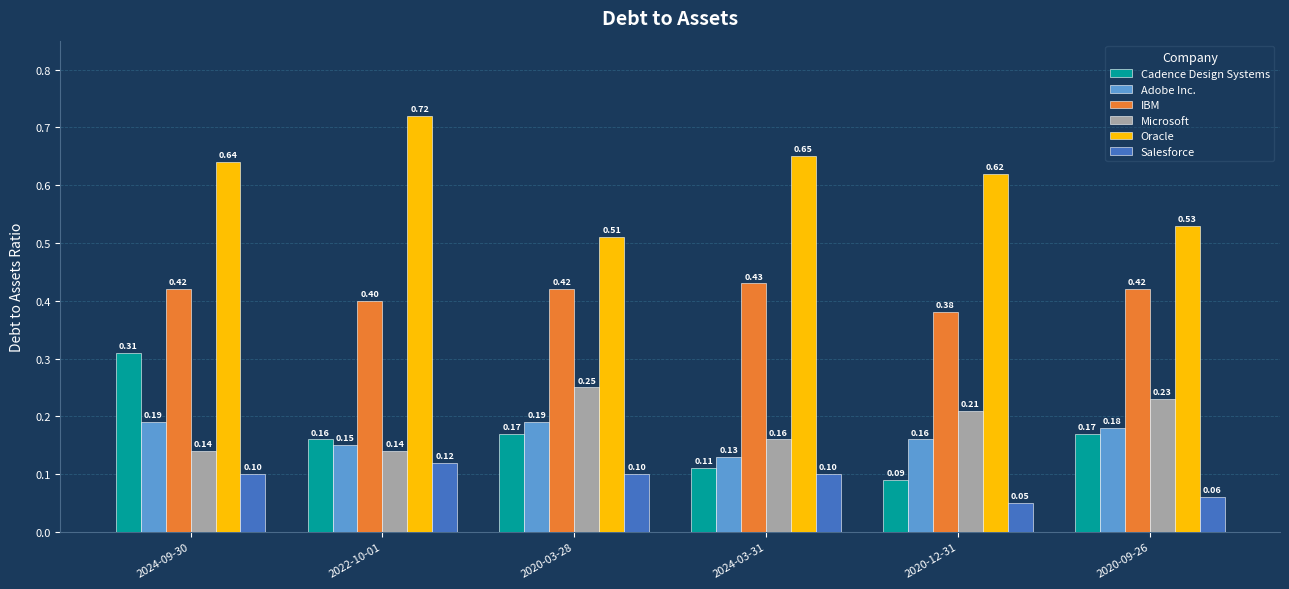

What is the sum of the Adobe Inc. values at 2024-09-30 and 2020-09-26?

0.4